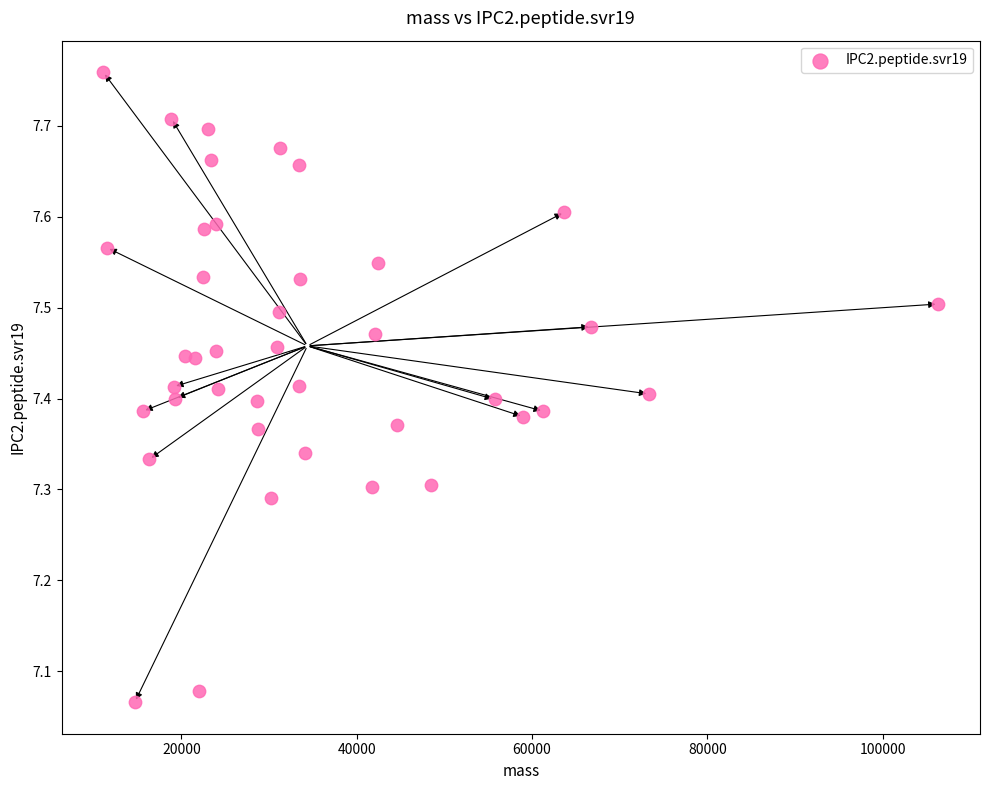

What is the range of Y values (max minus min)?

0.7